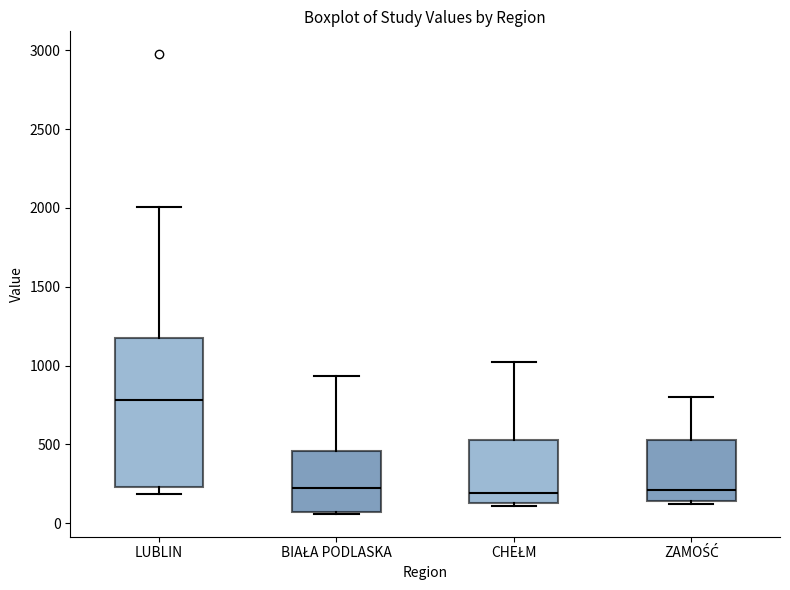

Where does the upper whisker of the box for LUBLIN end on the y-axis? The values are not printed on the chart, so give them approximately, as read against the axis.

2000